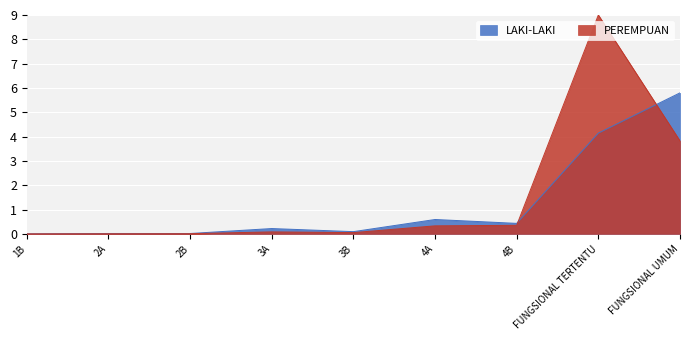

At how many categories does at least one series exceed 8?

1